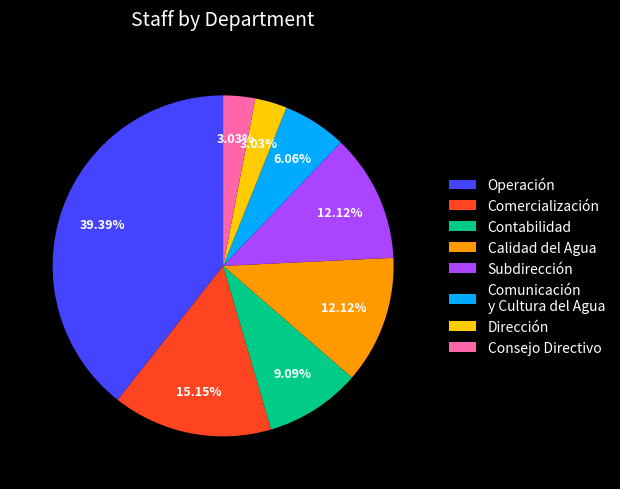

Combined, do Calidad del Agua and Subdirección account for over 50%?

No